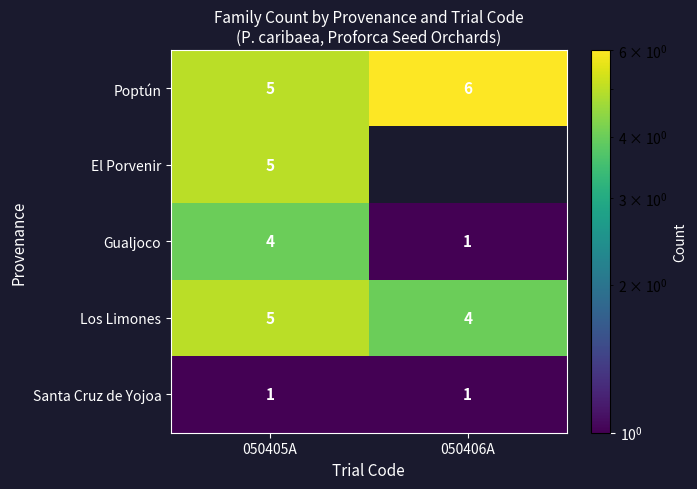

The Poptún series shows 6 at 050406A. True or false?

True